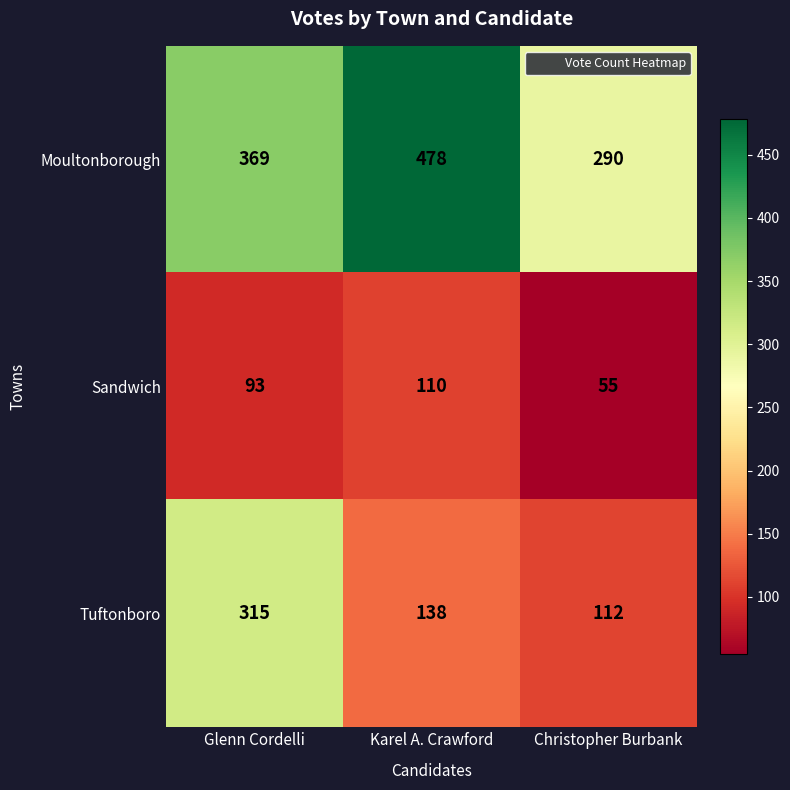

Which series changed the most between Glenn Cordelli and Christopher Burbank?

Tuftonboro